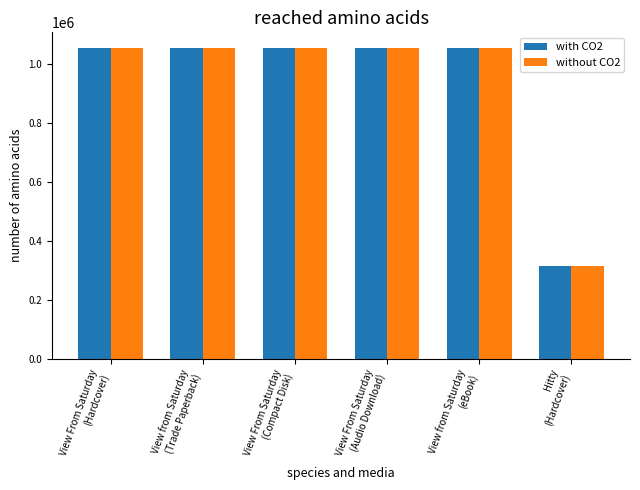

At how many categories does at least one series exceed 832042?

5